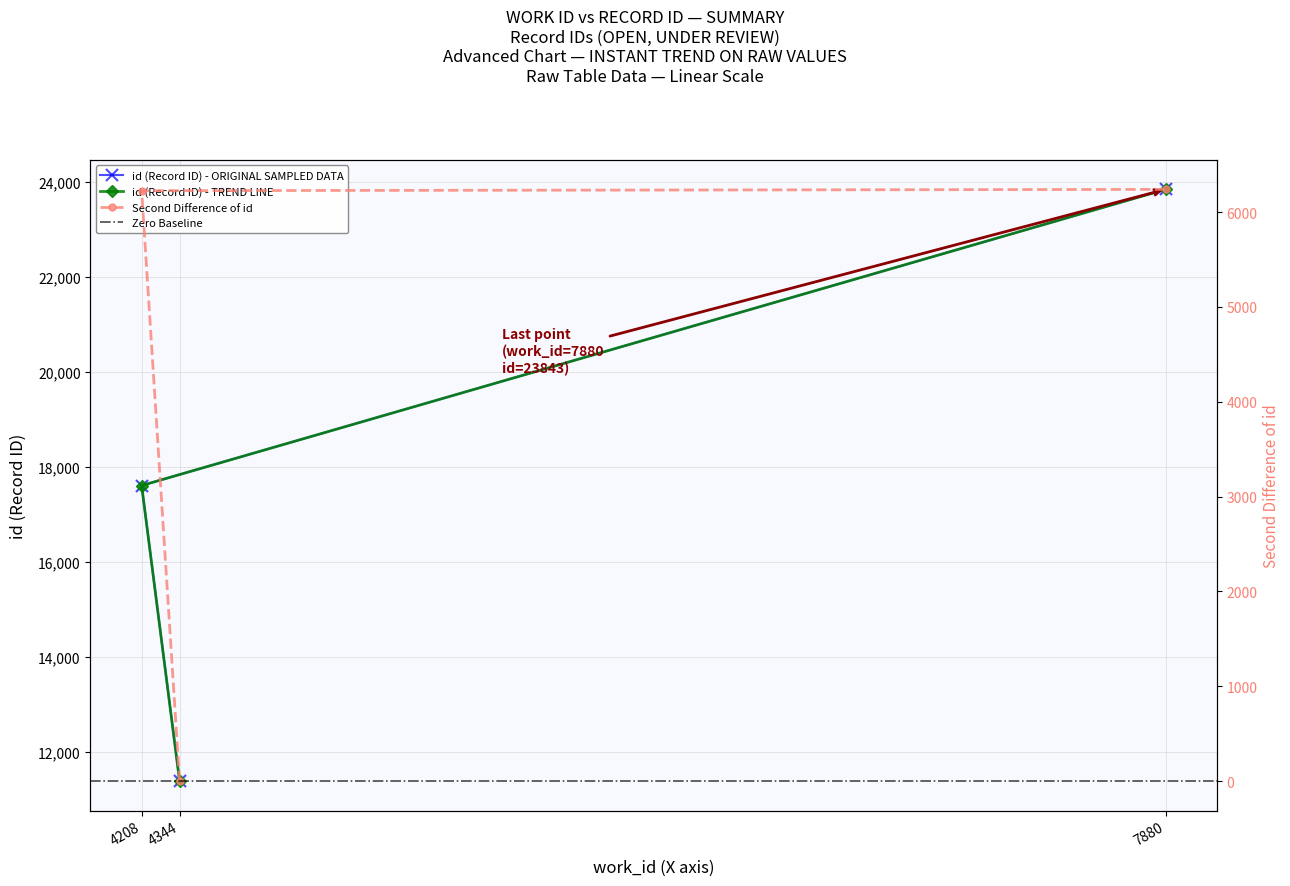

What position from the right is 7880?

1